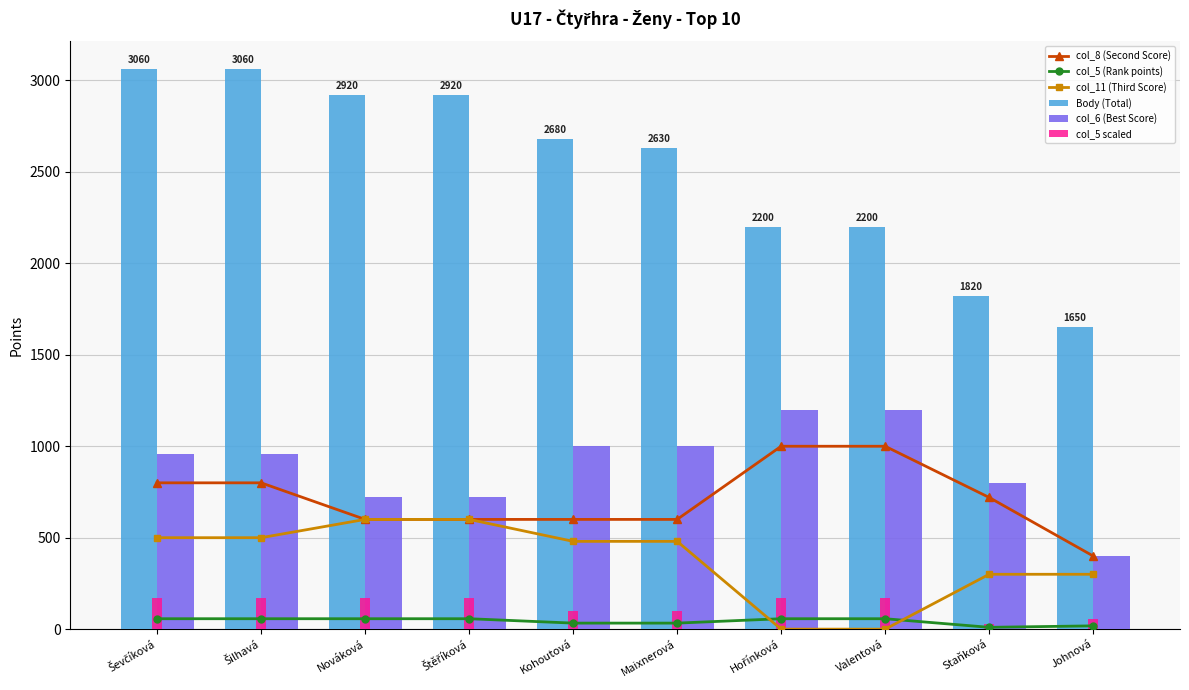

Are the bars horizontal?

No